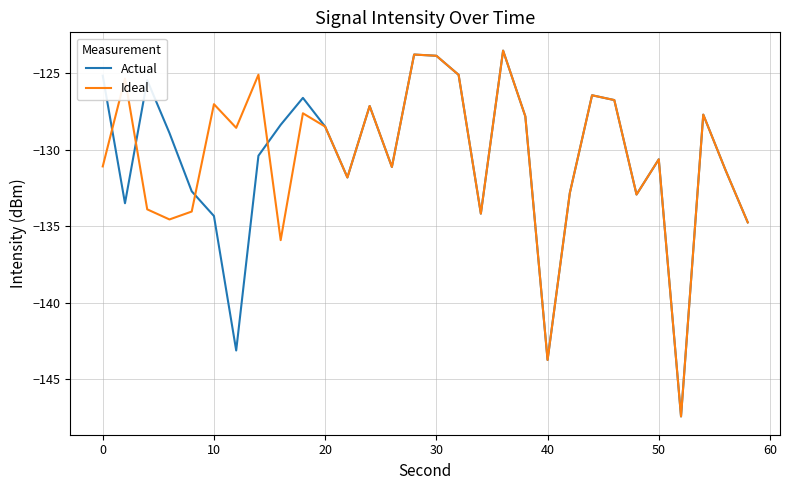

What is the difference between the second highest and second lowest values in the Ideal series?

20.0